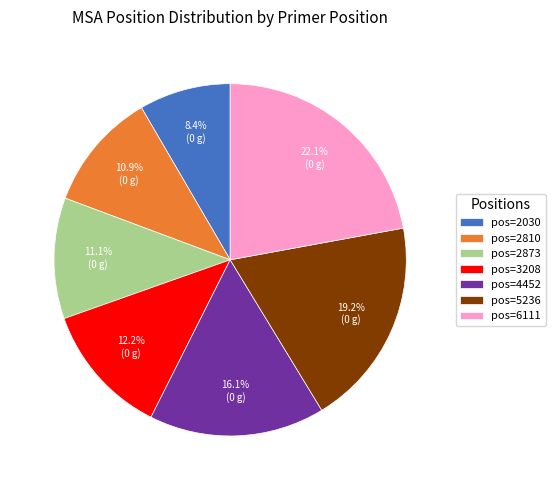

Which slice is the largest?

pos=6111